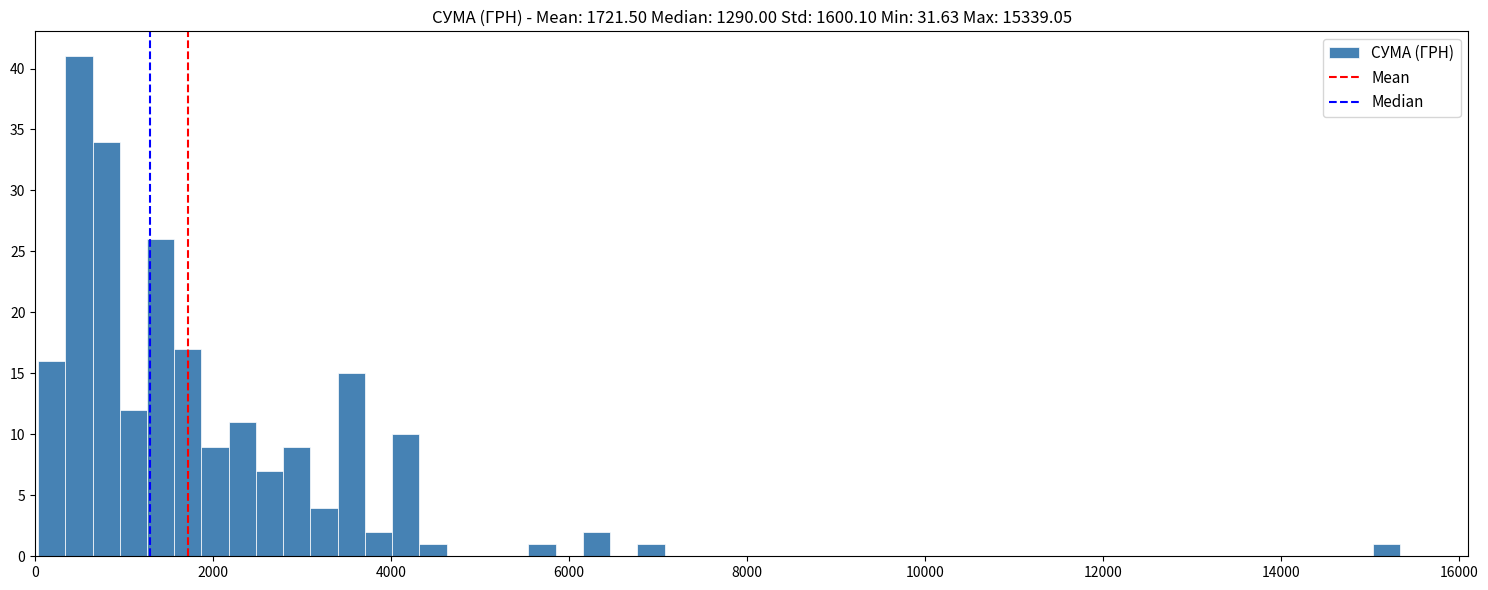

Around what value on the x-axis is the tallest bar? Give the approximate position of its centre, as read against the axis.

400